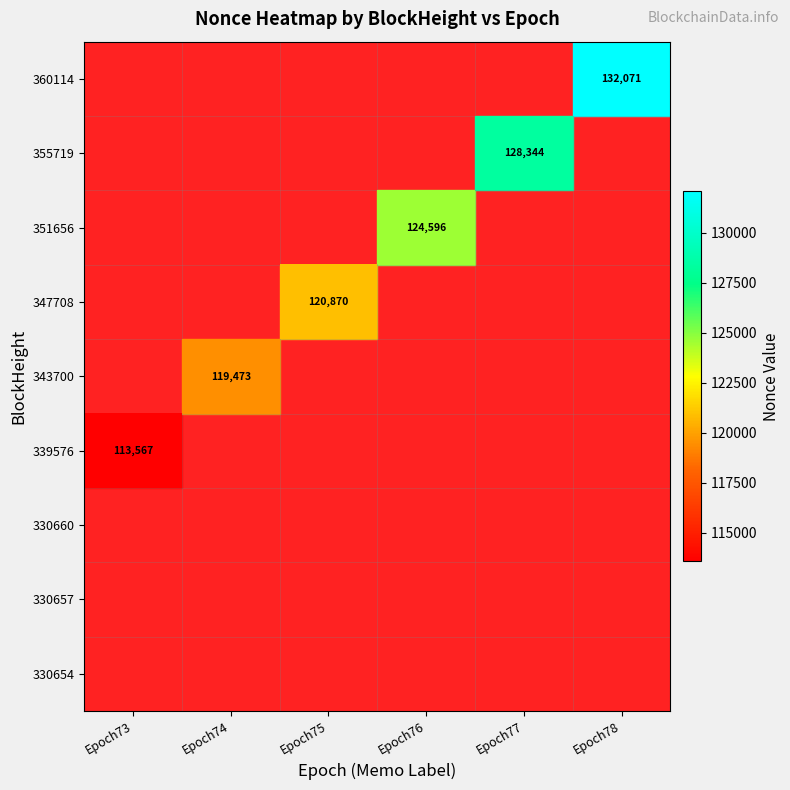

List the series in order of their overall mean, highest first.

330654, 330657, 330660, 339576, 343700, 347708, 351656, 355719, 360114